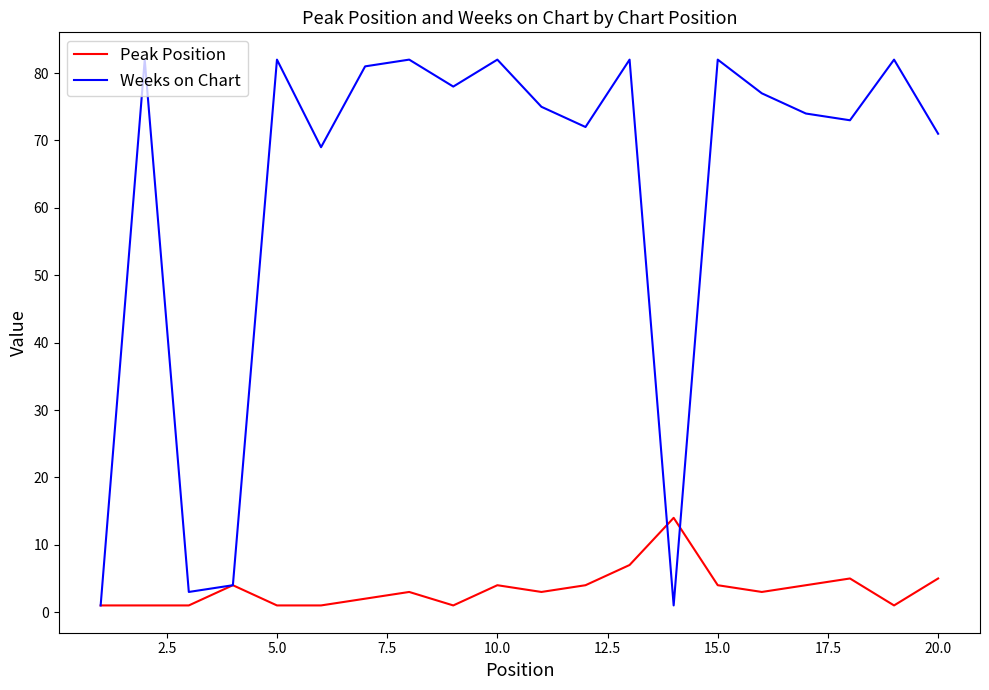

What is the highest value of the Peak Position series?

14